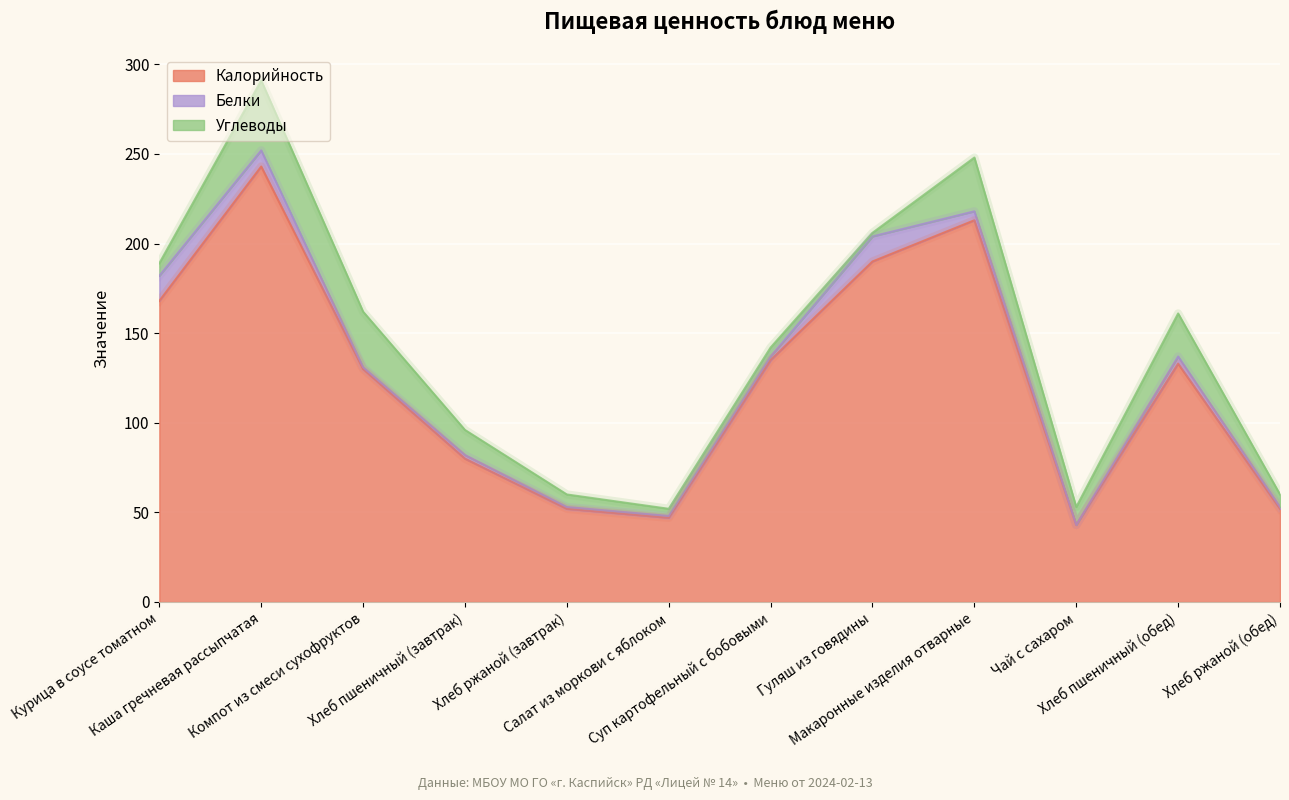

What position from the left is Чай с сахаром?

10